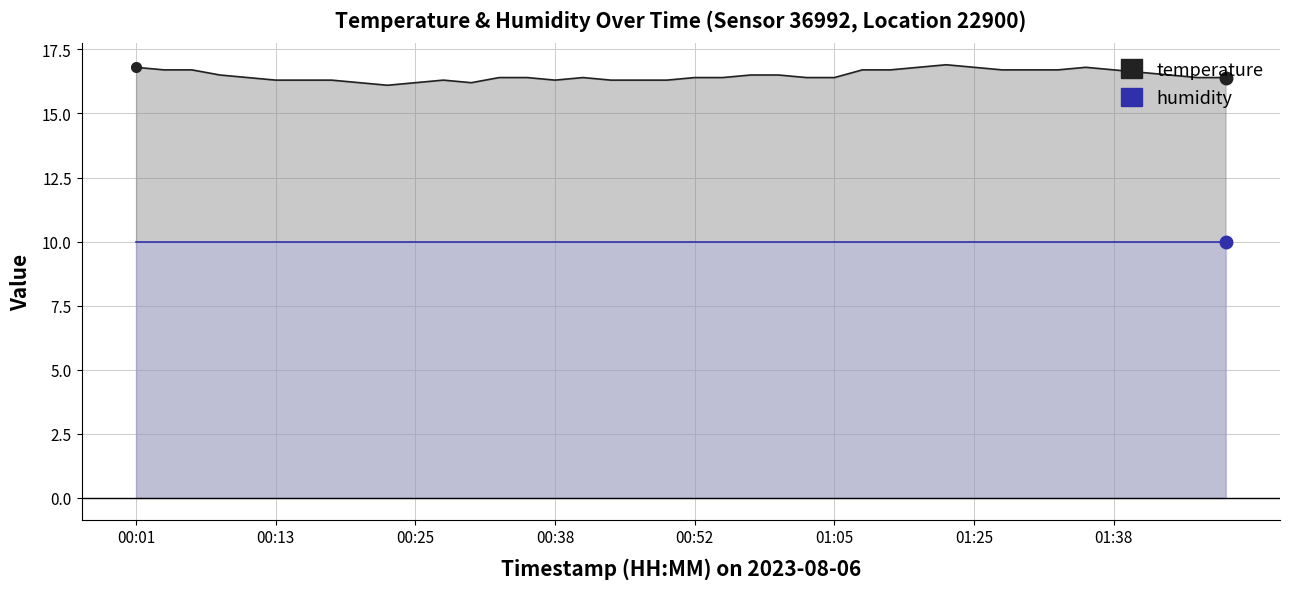

What position from the right is 00:06?

38